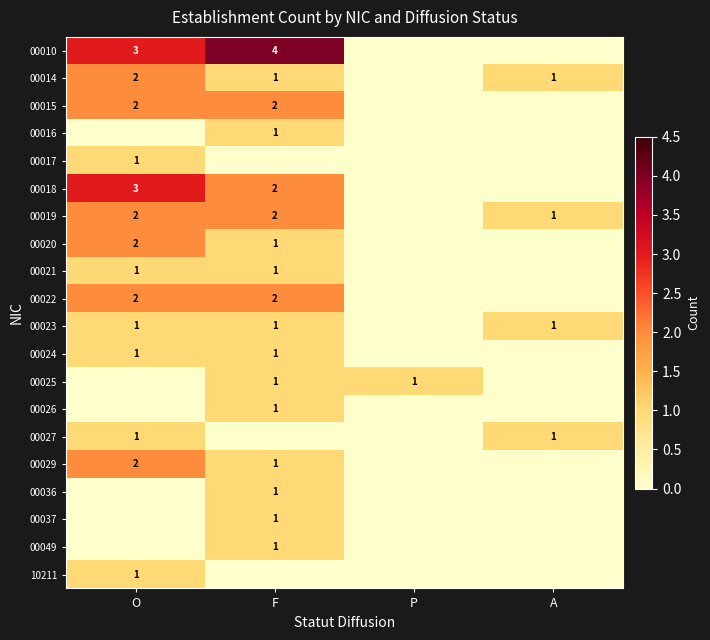

The 00014 series shows 1 at A. True or false?

True